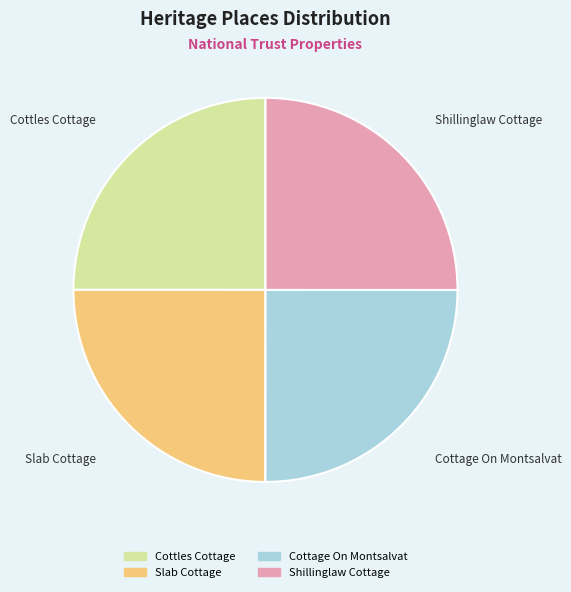

What is the ratio of the value at Cottles Cottage to the value at Slab Cottage?

1.0